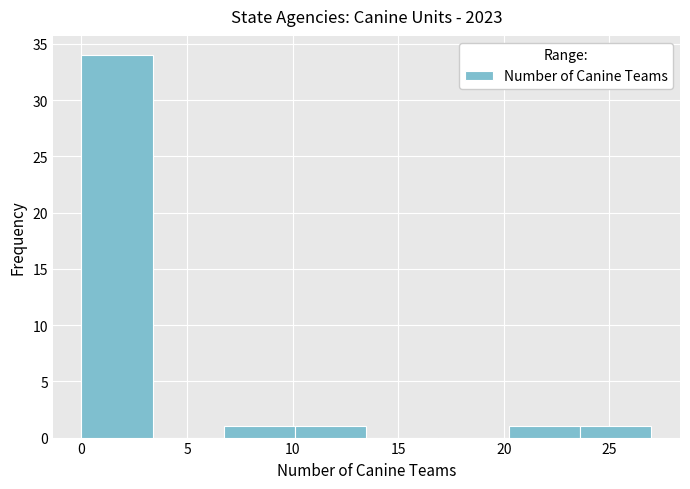

Which range on the x-axis has the tallest bar?

0.0 to 3.5